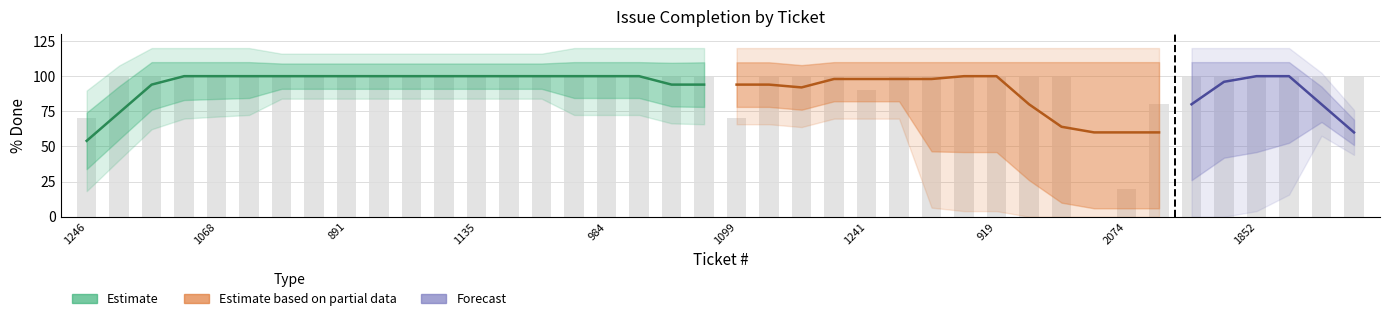

What is the difference between the maximum and minimum values?

100